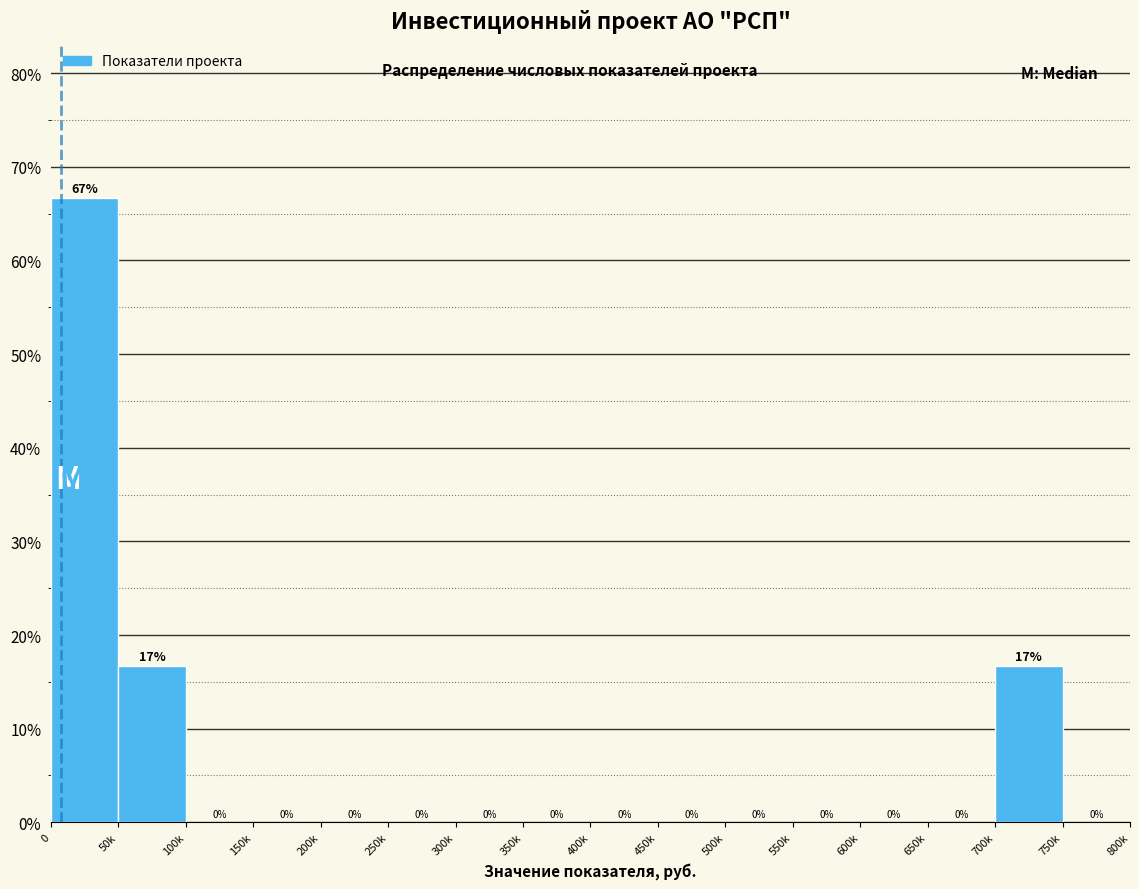

What is the maximum value shown in the chart?

66.7